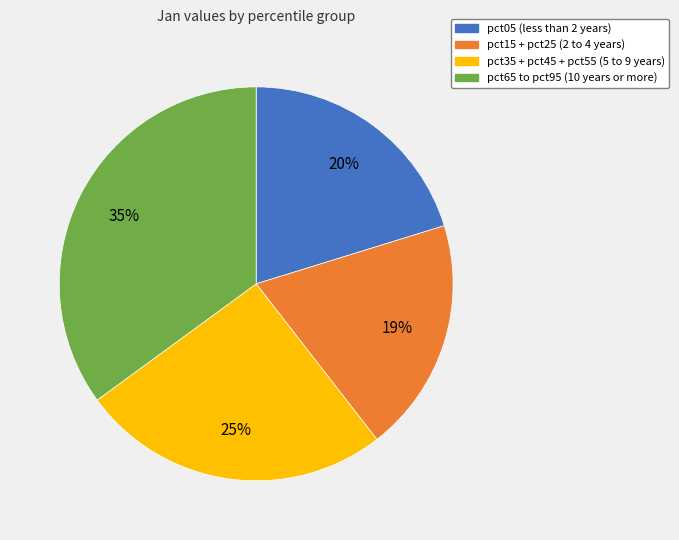

Is there any slice that represents more than half of the pie?

No